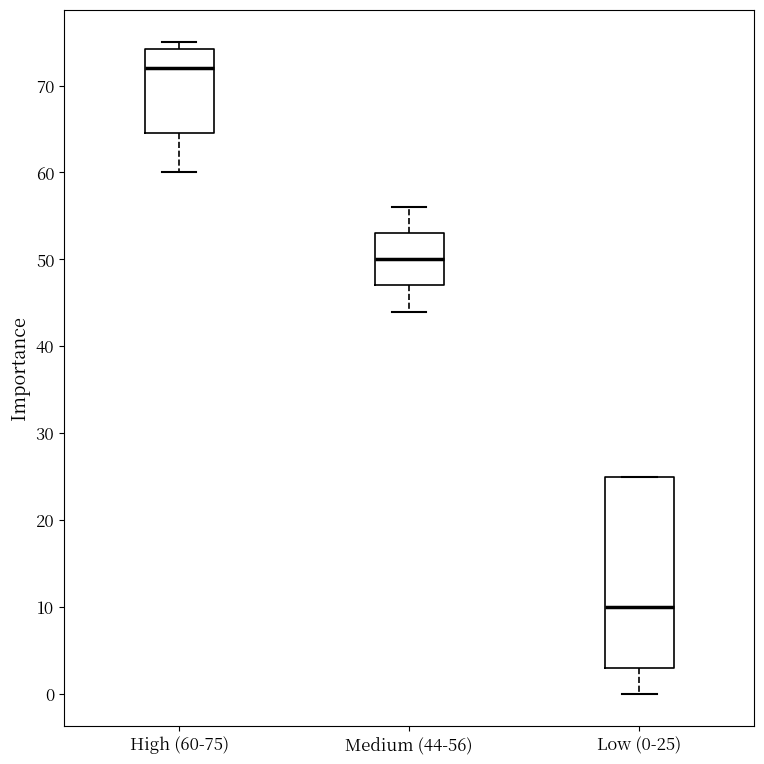

Where does the median line of the box for Low (0-25) sit on the y-axis? The values are not printed on the chart, so give them approximately, as read against the axis.

10